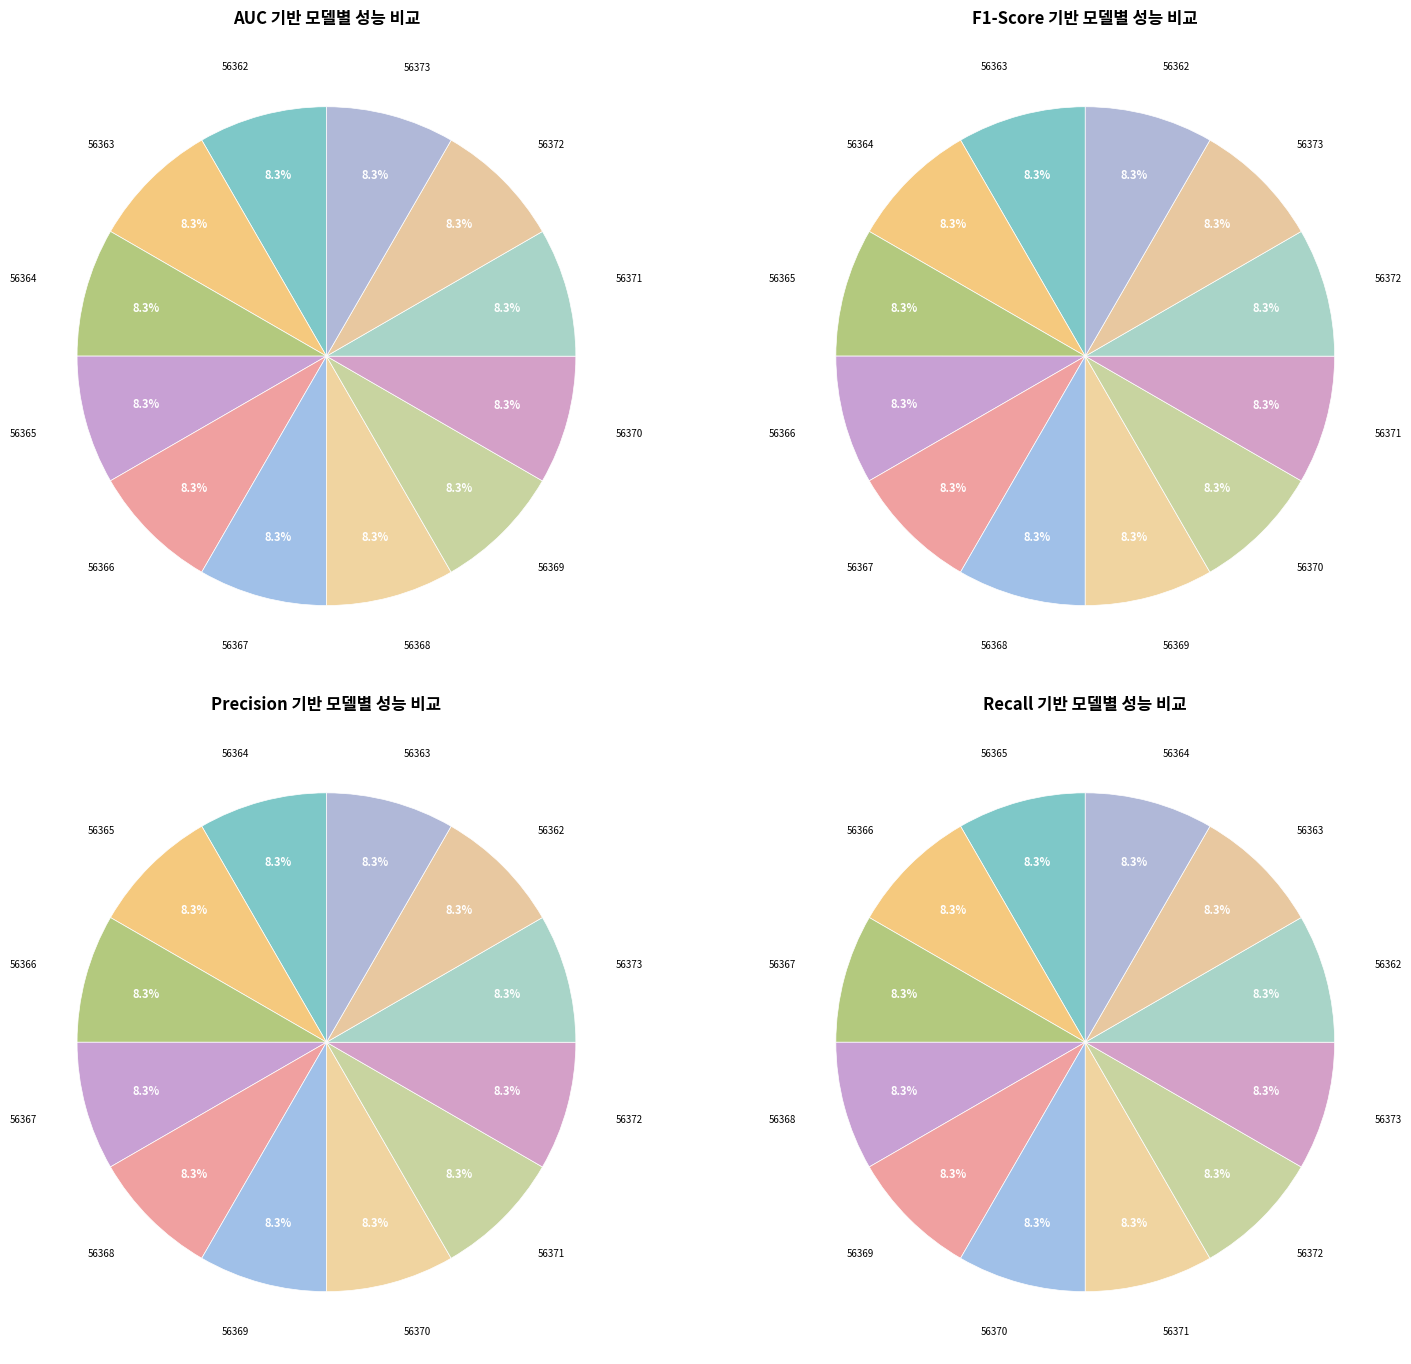

What is the smallest slice in the pie chart?

56362